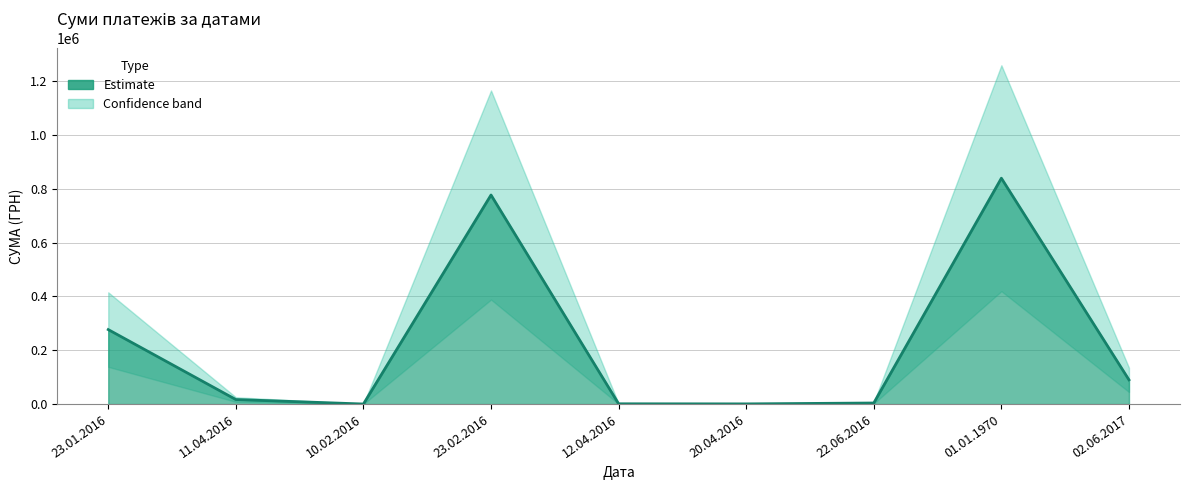

What is the average value?

222780.8